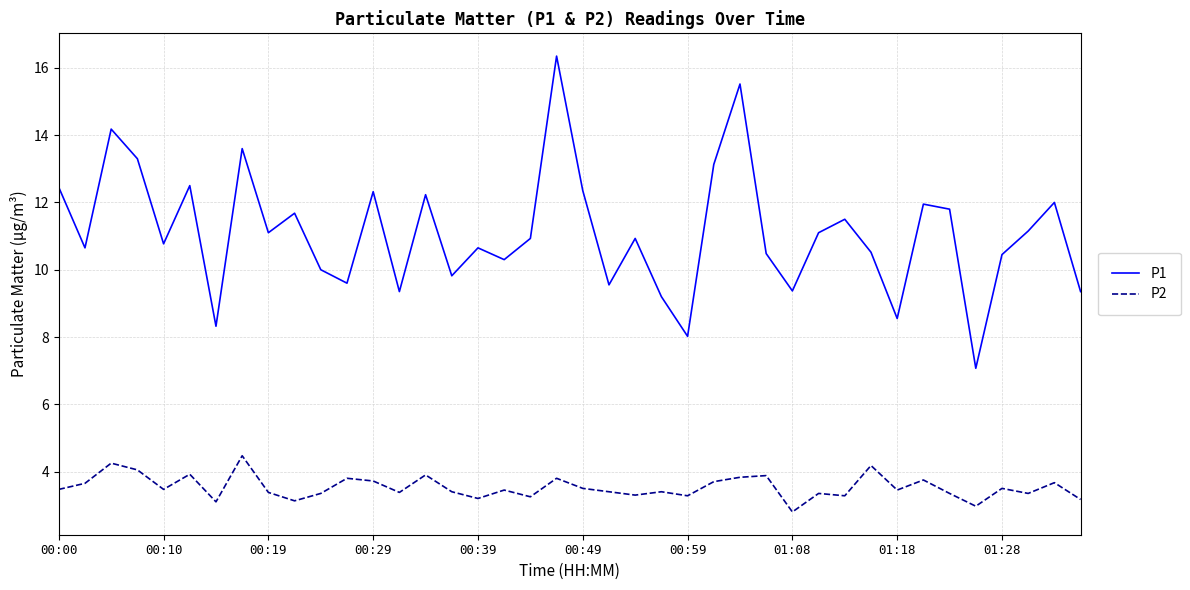

What is the highest value of the P1 series?

16.4